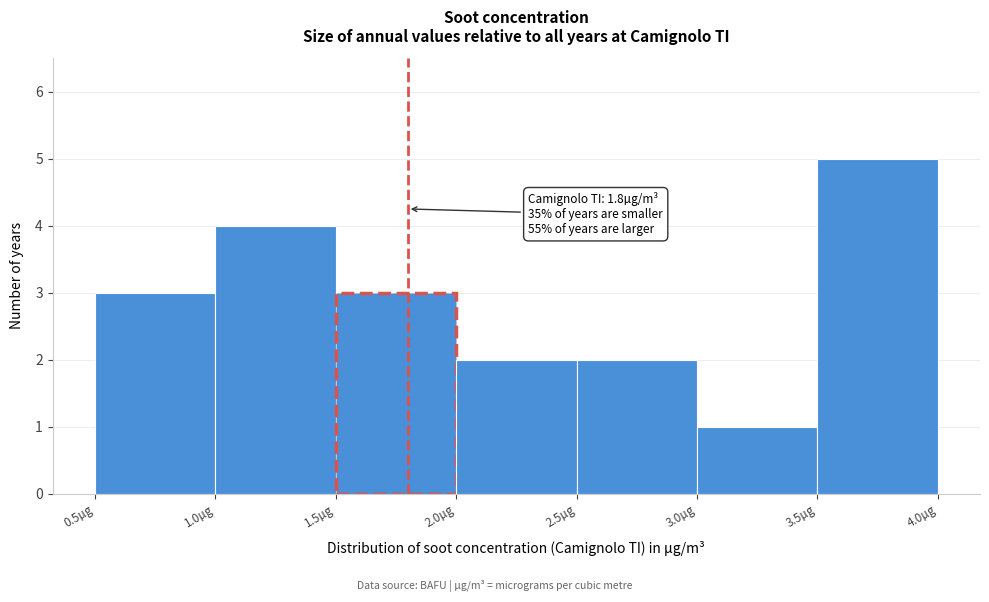

Over which range of the x-axis is the bar tallest?

3.5 to 4.0